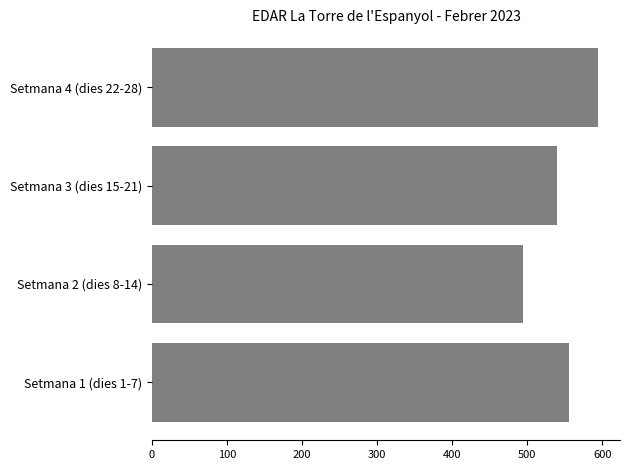

Between Setmana 4 (dies 22-28) and Setmana 2 (dies 8-14), which is larger?

Setmana 4 (dies 22-28)